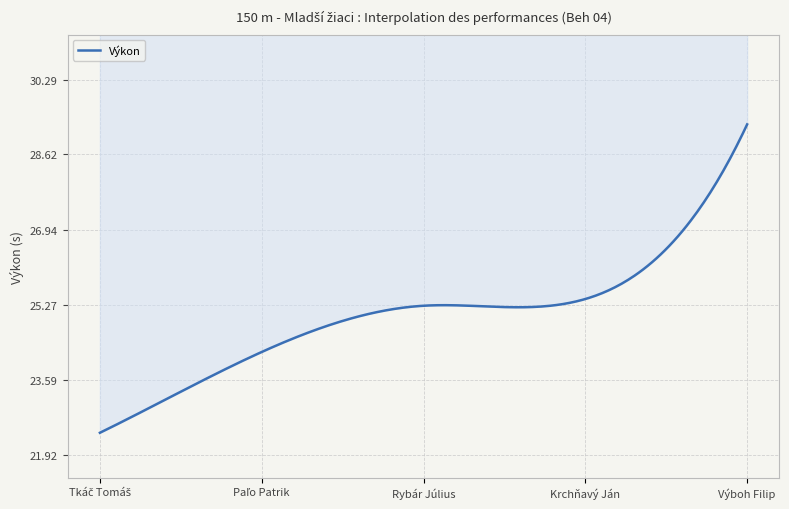

Rank the categories by value from lowest to highest.

Tkáč Tomáš, Paľo Patrik, Rybár Július, Krchňavý Ján, Výboh Filip